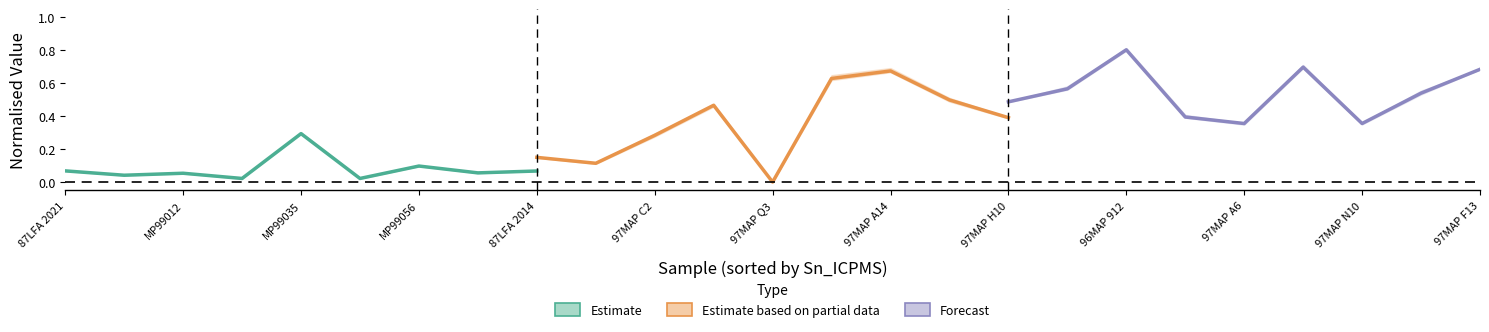

How many lines are shown in the chart?

3